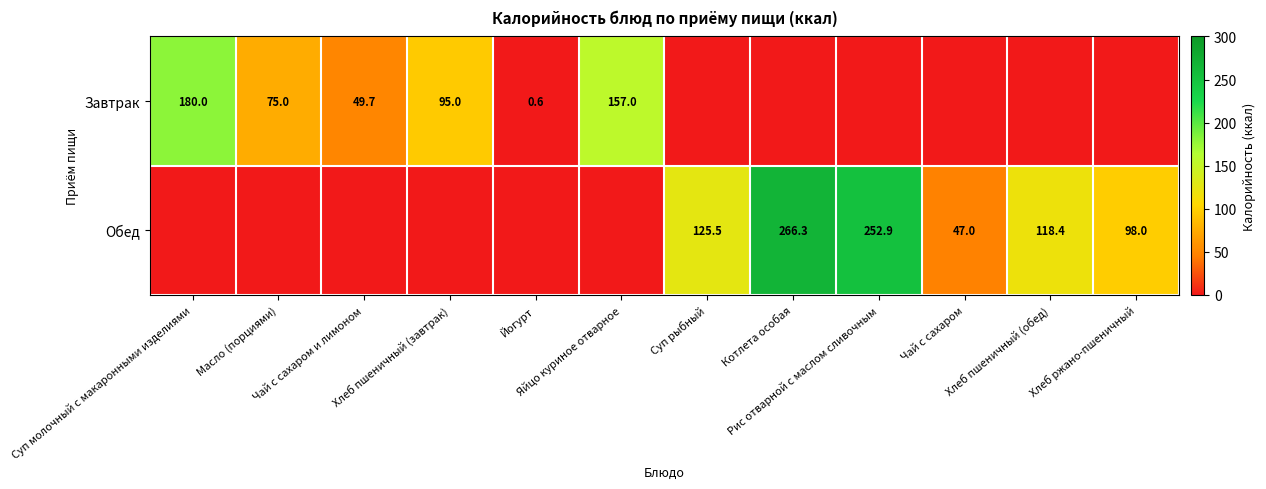

What is the difference between the highest and lowest values at Яйцо куриное отварное?

157.0